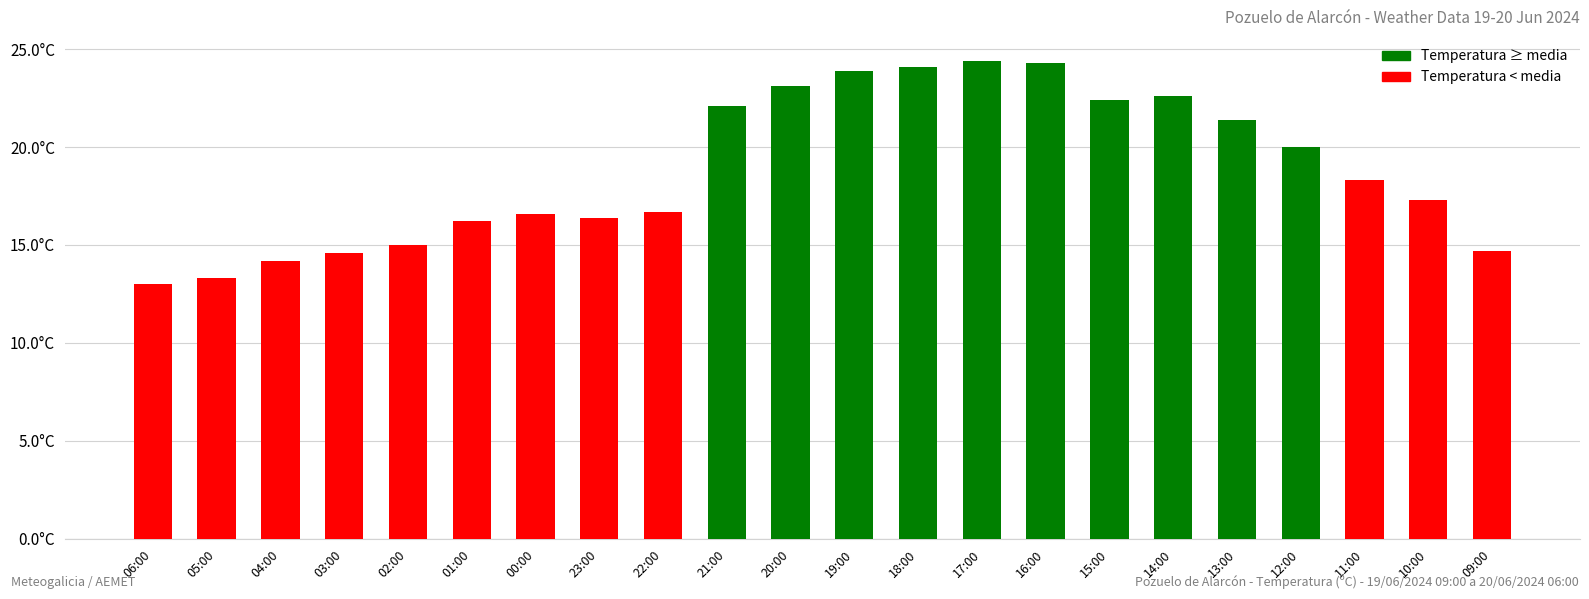

Approximately how many times larger is the value at 21:00 compared to 02:00?

1.5